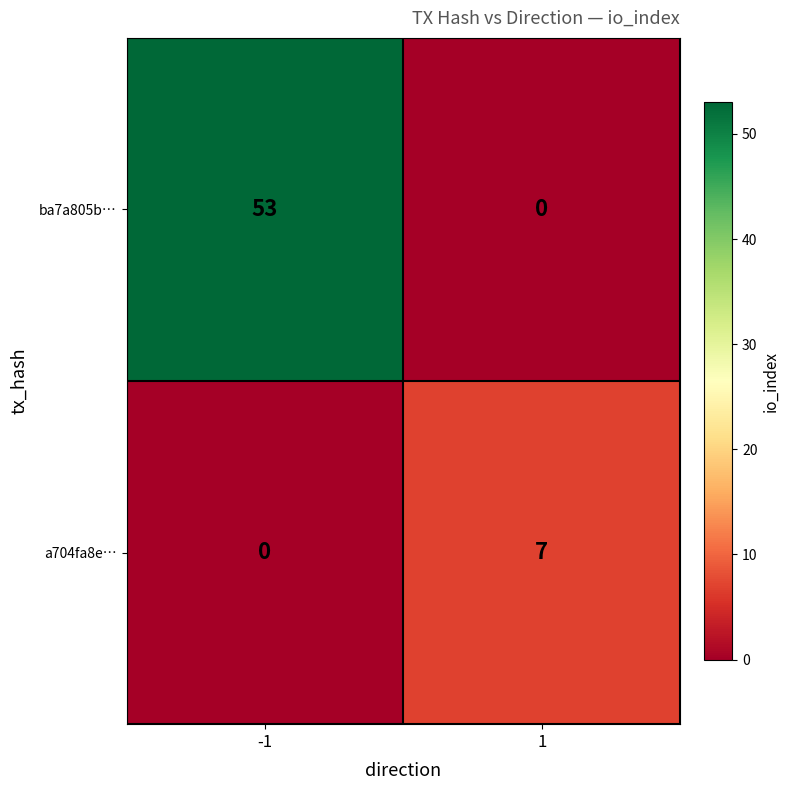

Which series has the largest total across all categories?

ba7a805b…